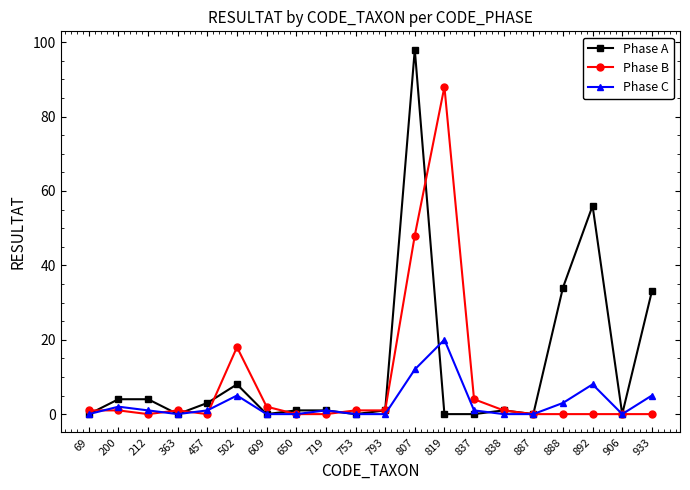

What is the sum of the Phase A values at 212 and 609?

4